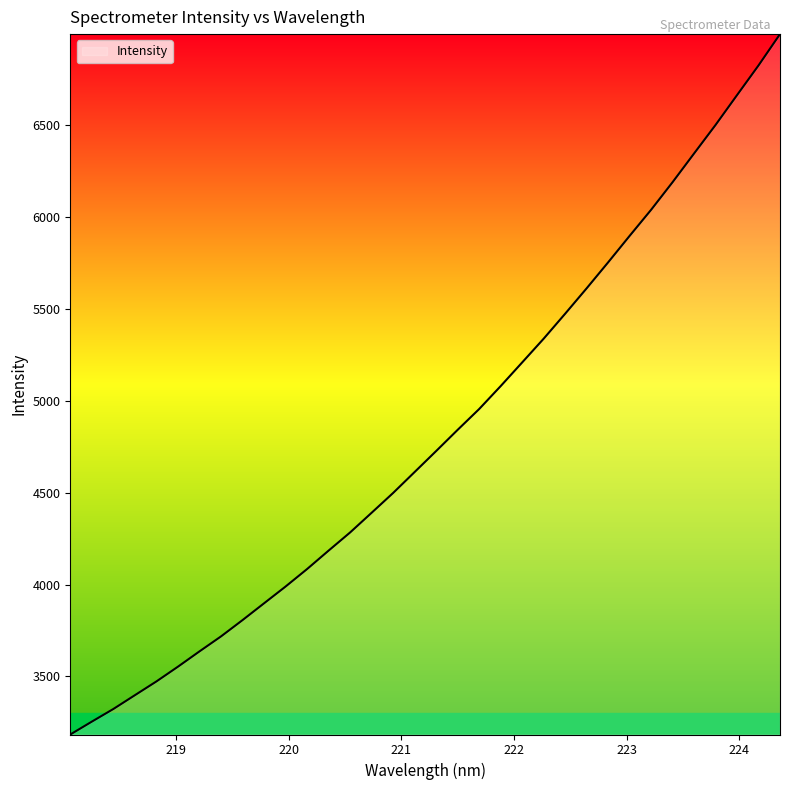

True or false: there are more than 1 points higher than both neighbors.

False